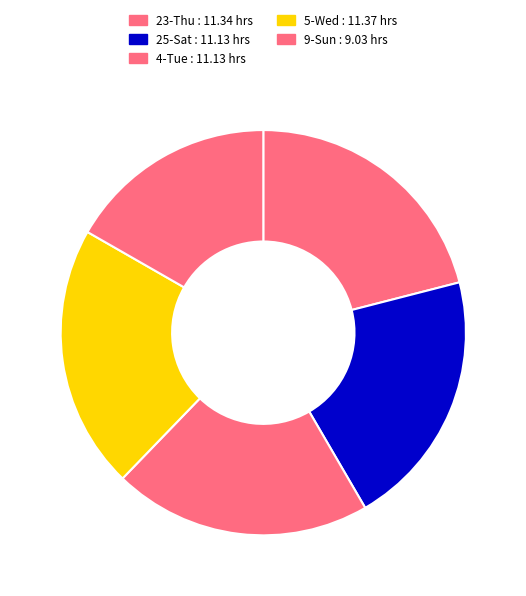

Count the number of slices in the pie.

5